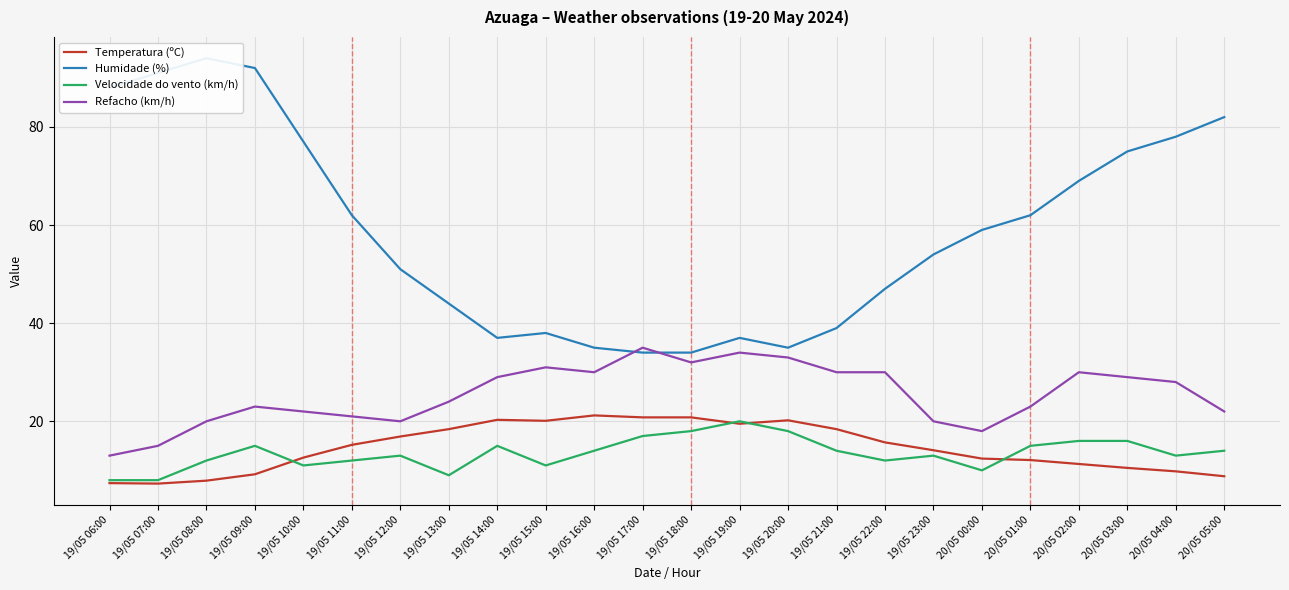

At which category does the chart reach its minimum across all series?

19/05 07:00